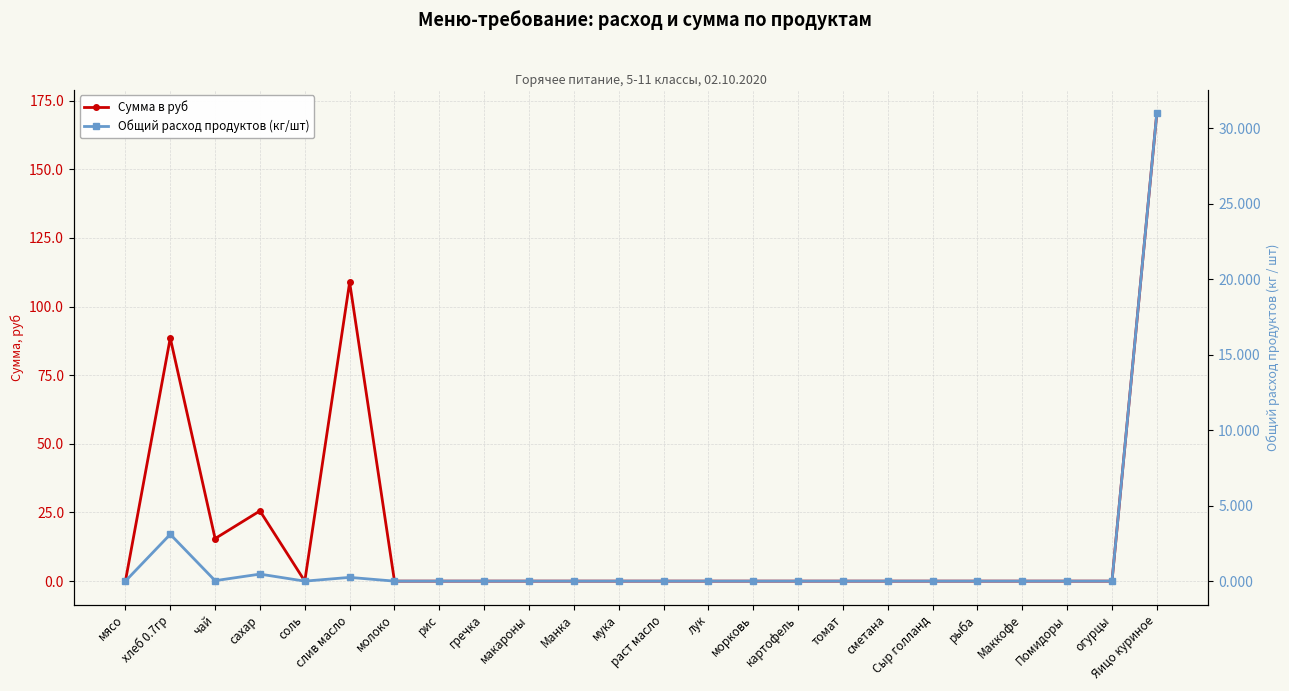

The Сумма в руб series shows 0.0 at томат. True or false?

True